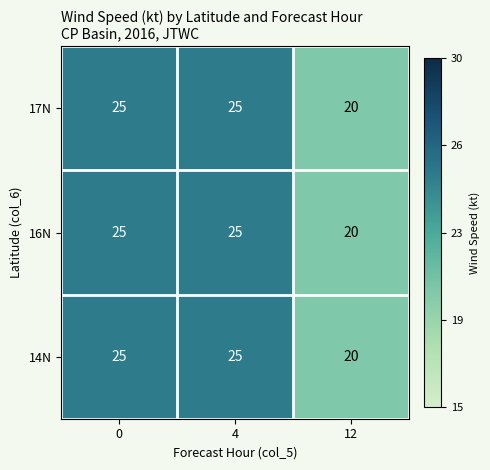

Where is 16N nearest to the value 22?

12